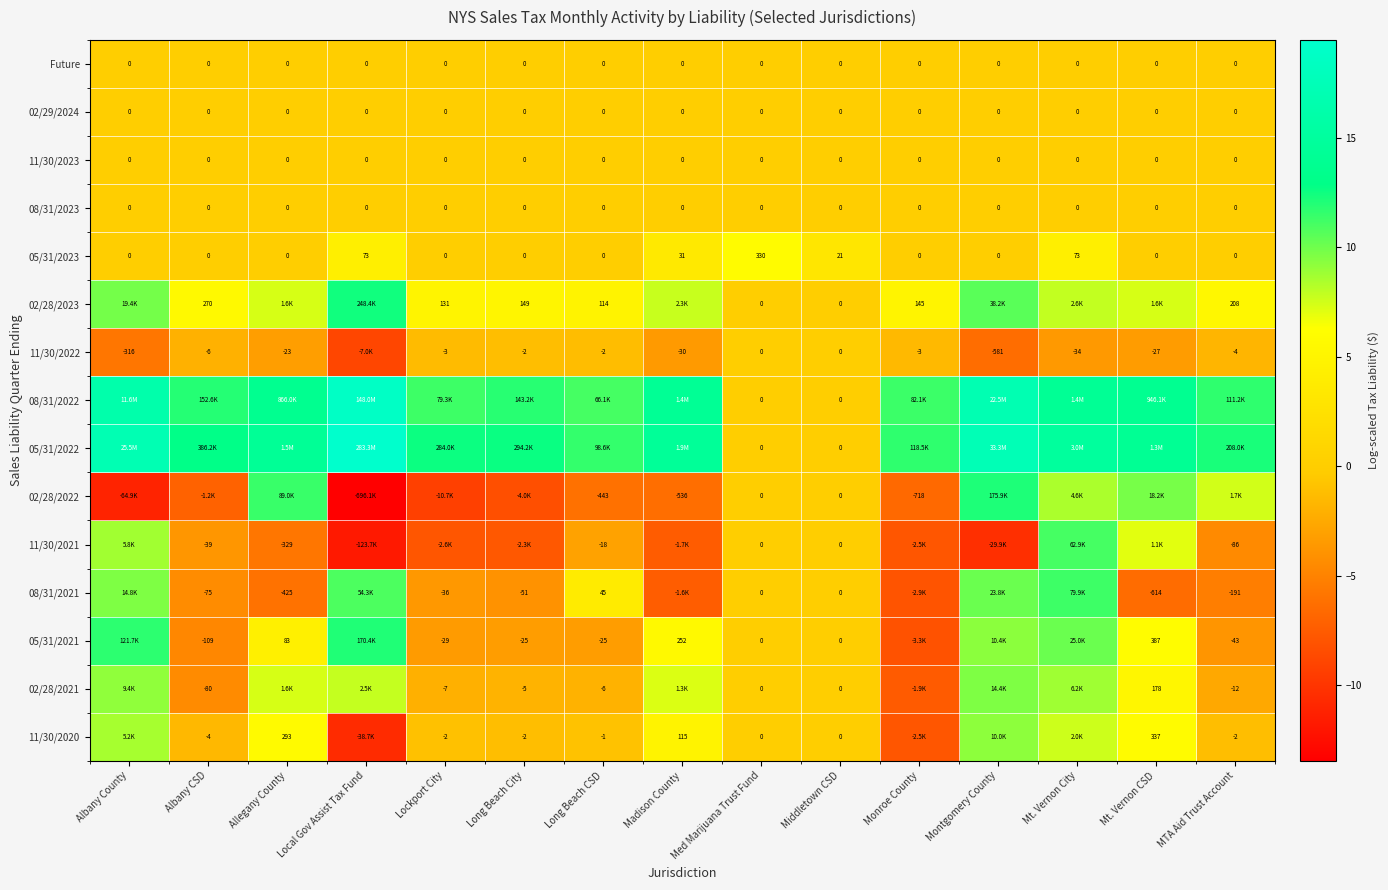

At how many categories does at least one series exceed -5?

15